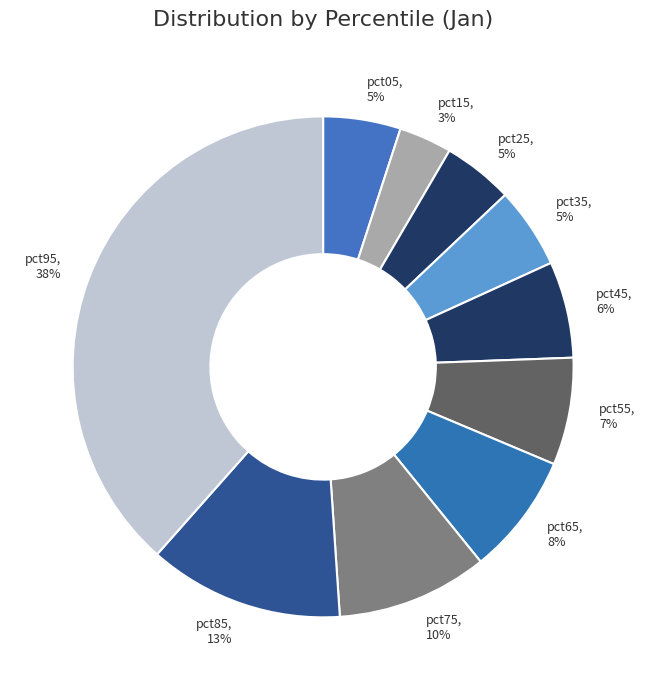

To the nearest percent, what is the difference between the largest and smallest slice percentages?

35%